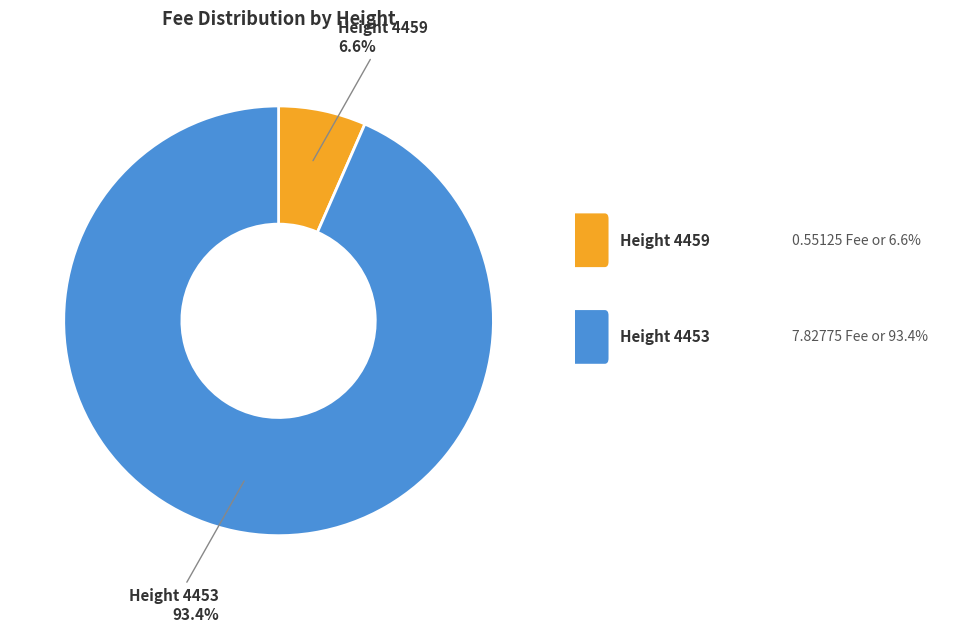

Does any single category account for the majority?

Yes